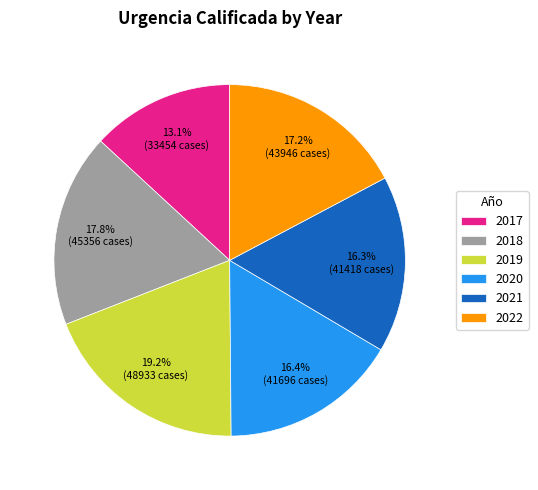

What percentage do 2019 and 2020 together represent?

35.6%